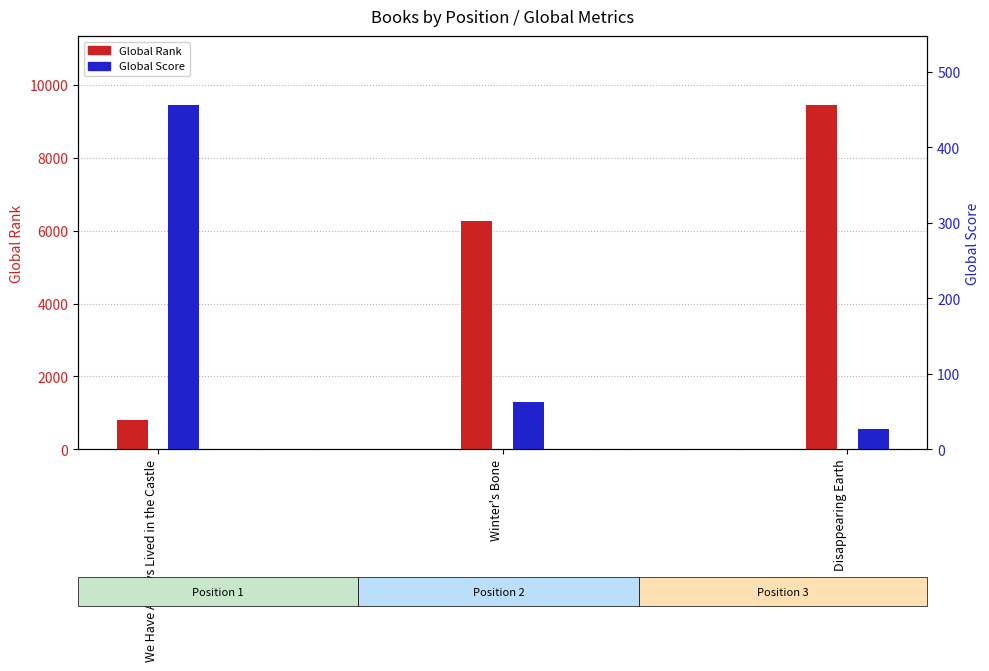

The Global Rank series shows 6356 at Disappearing Earth. True or false?

False